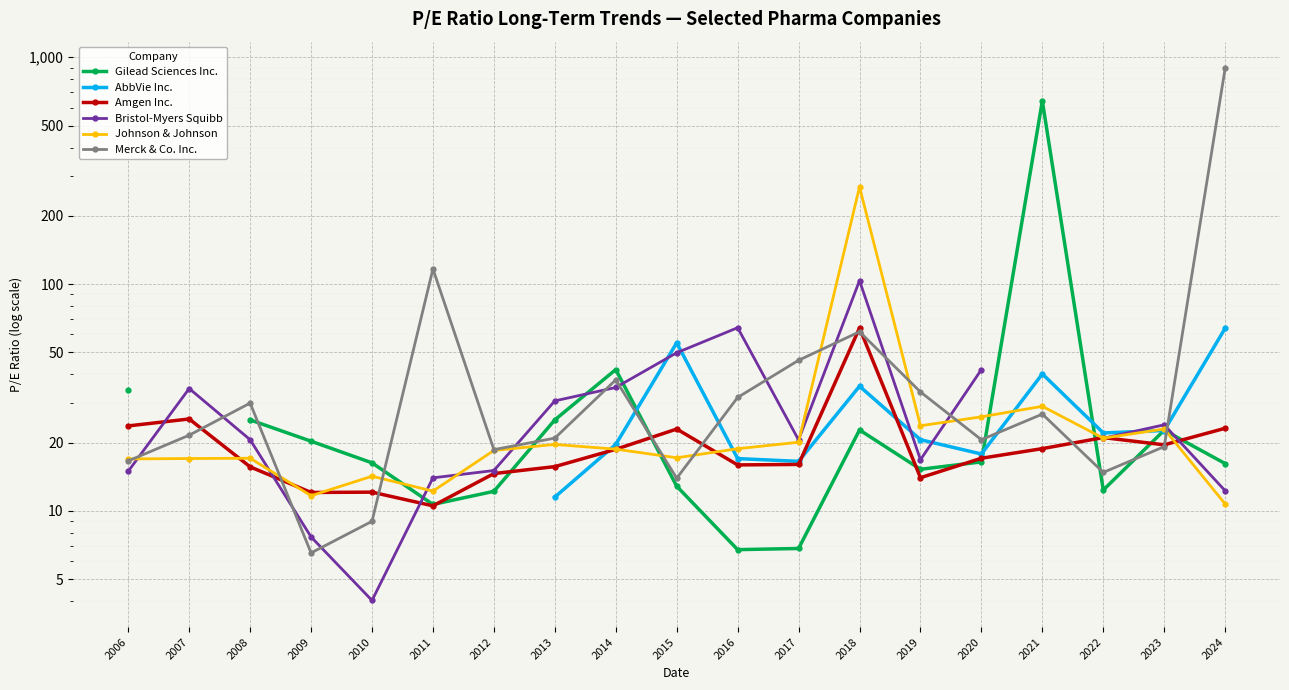

What is the sum of the Gilead Sciences Inc. values at 2011 and 2017?

17.5